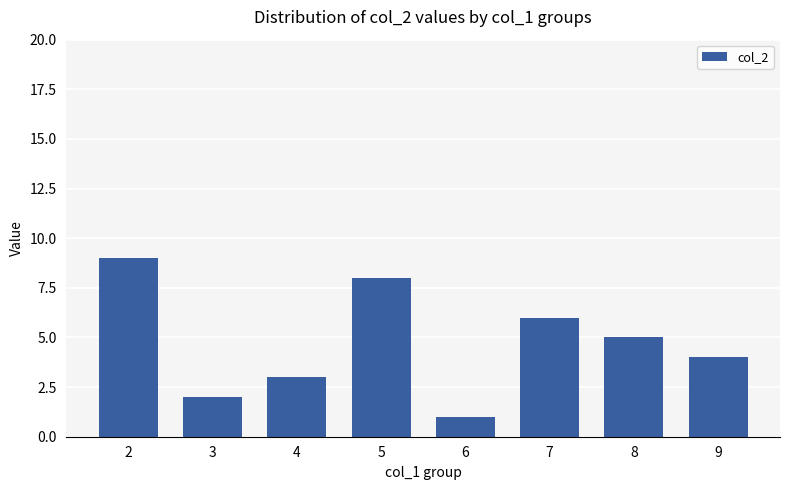

Between 7 and 6, which is larger?

7